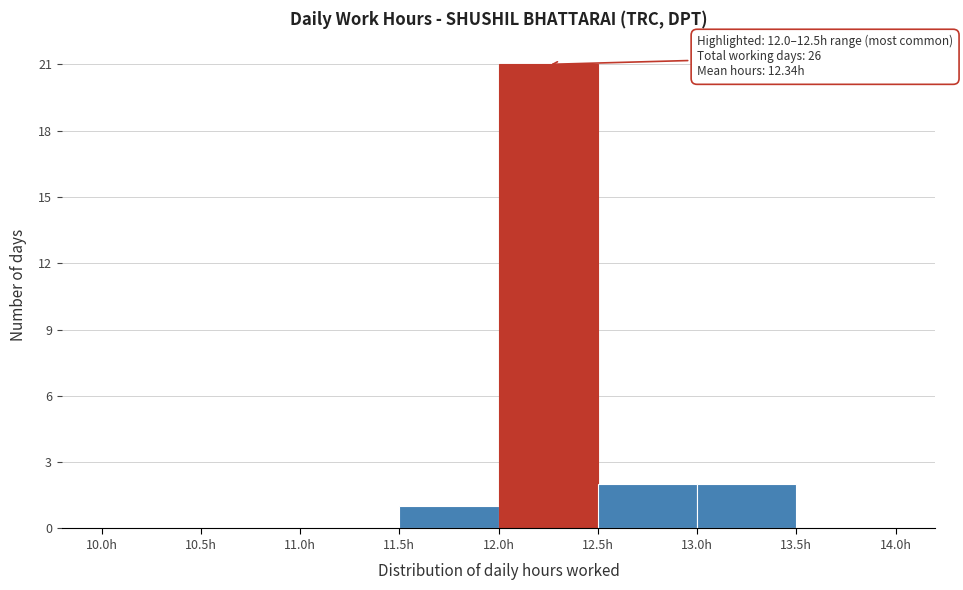

Over which range of the x-axis is the bar tallest?

12.0 to 12.5